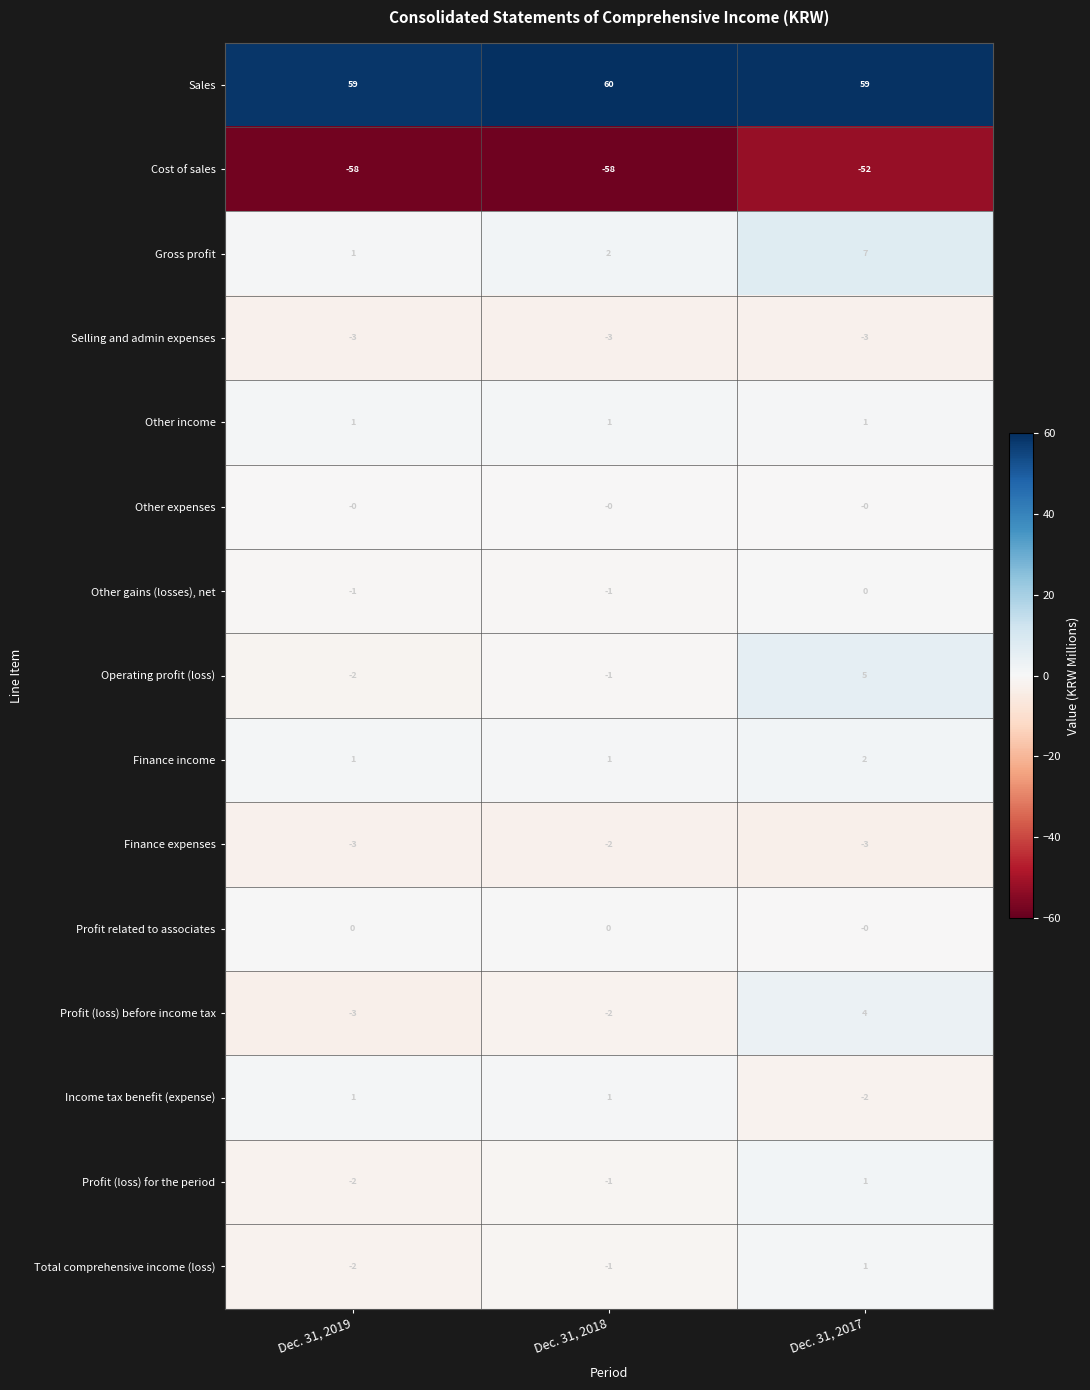

True or false: Selling and admin expenses has a value of -5 at Dec. 31, 2018.

False